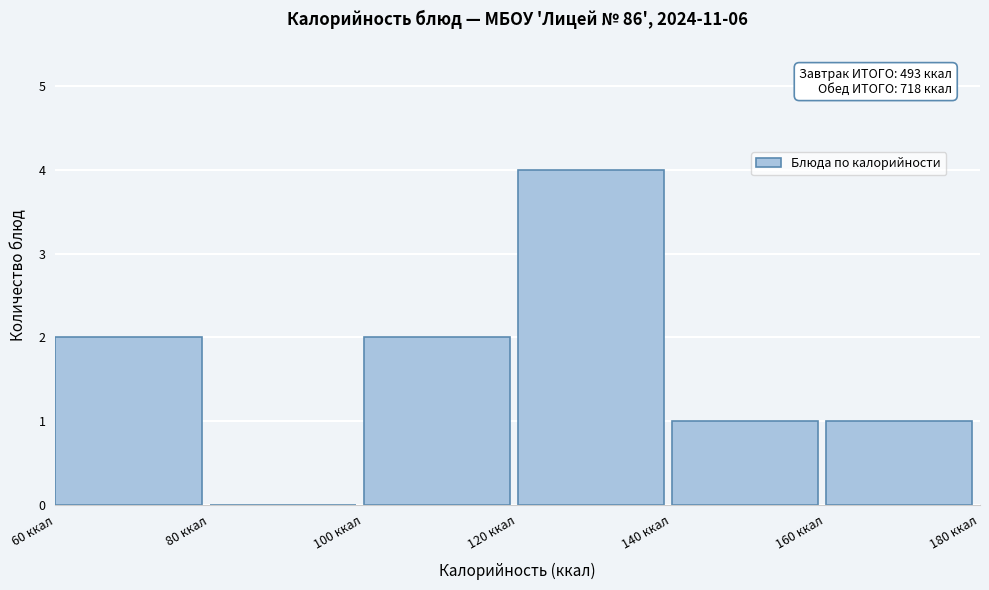

Which range on the x-axis has the tallest bar?

120 to 140